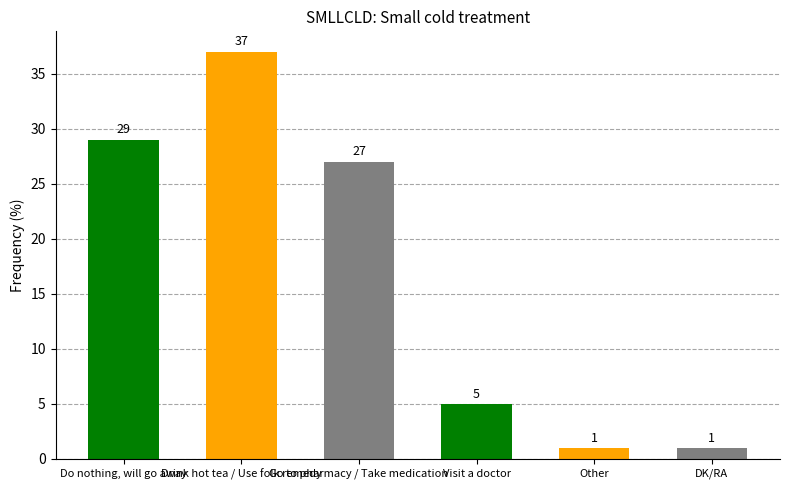

Reading right to left, list all the values displayed in this chart.

DK/RA=1	Other=1	Visit a doctor=5	Go to pharmacy / Take medication=27	Drink hot tea / Use folk remedy=37	Do nothing, will go away=29